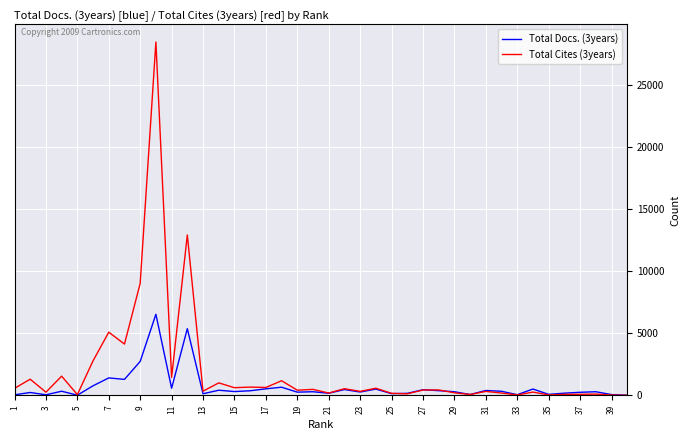

What is the sum of all Total Cites (3years) values?

77187